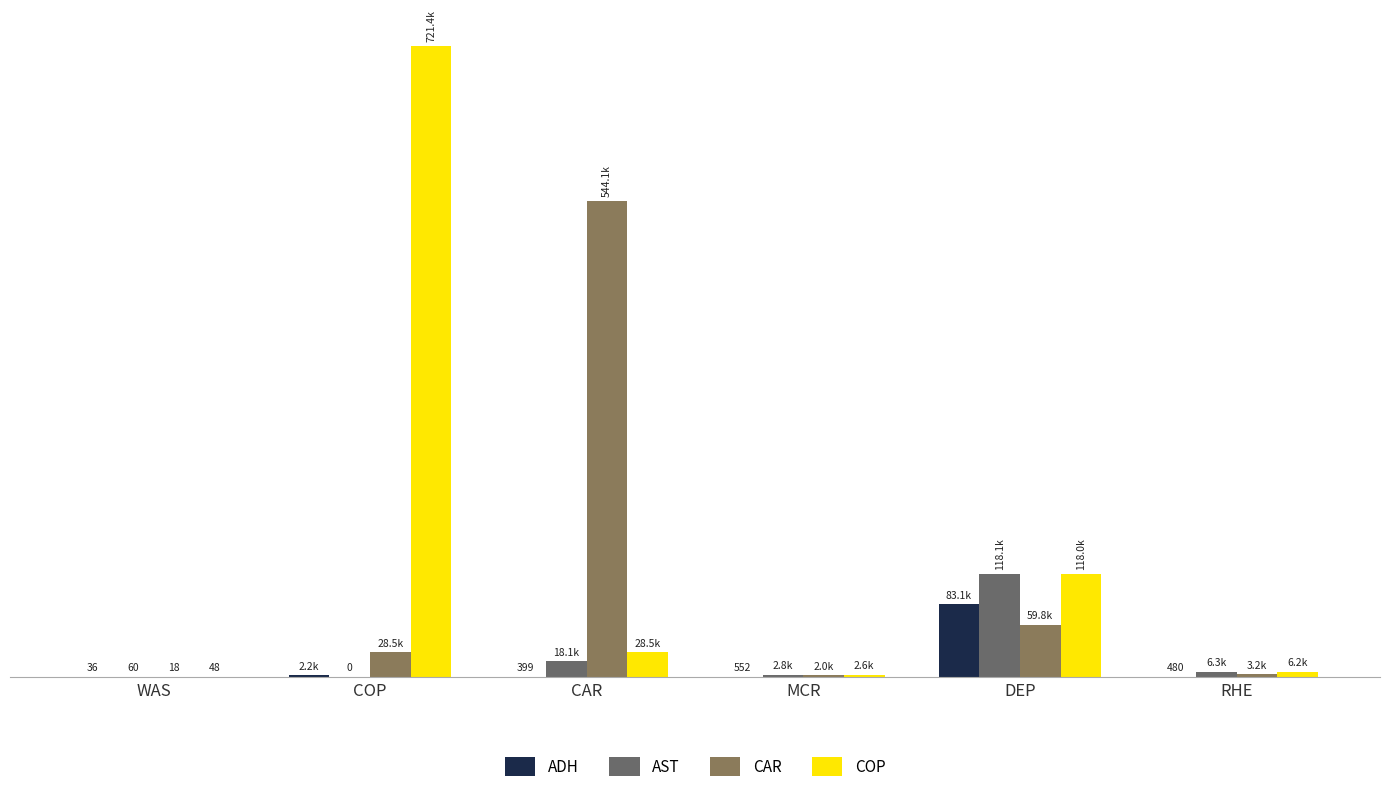

What is the difference between the ADH values at RHE and WAS?

444.0